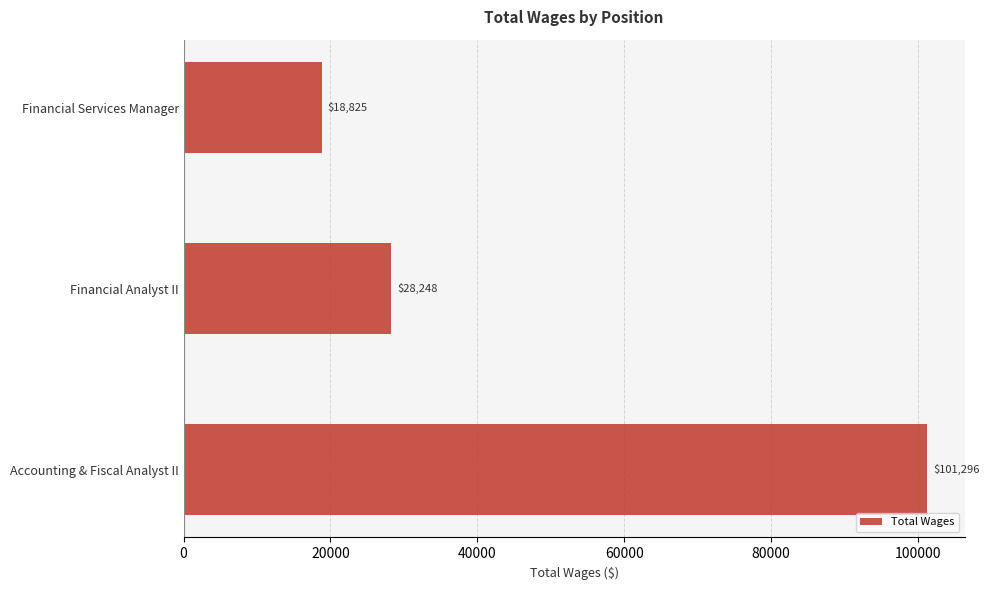

How many values are between 18825 and 101296?

3